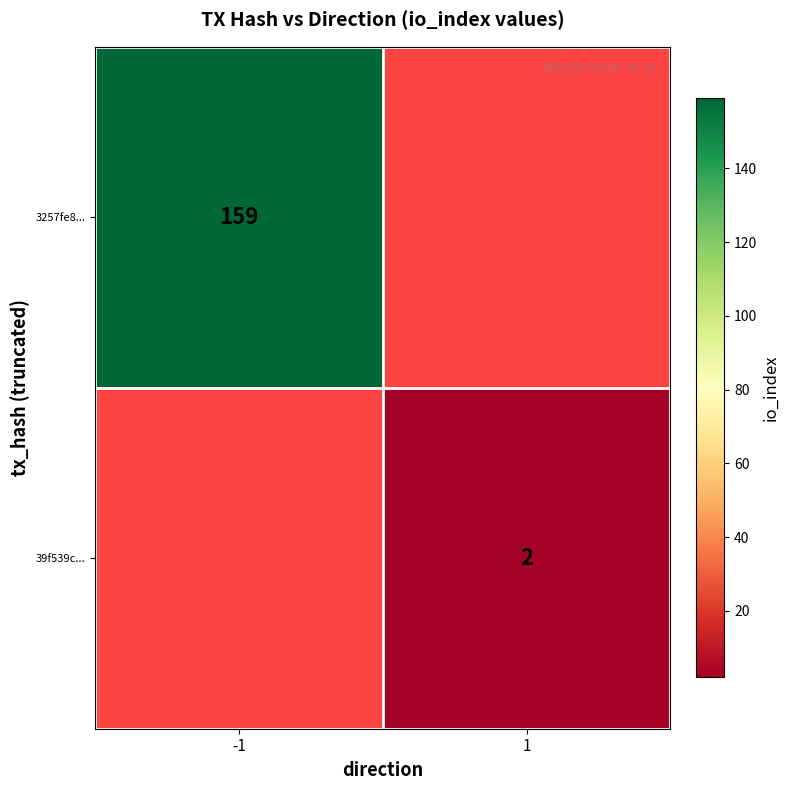

What is the smallest value displayed?

2.0